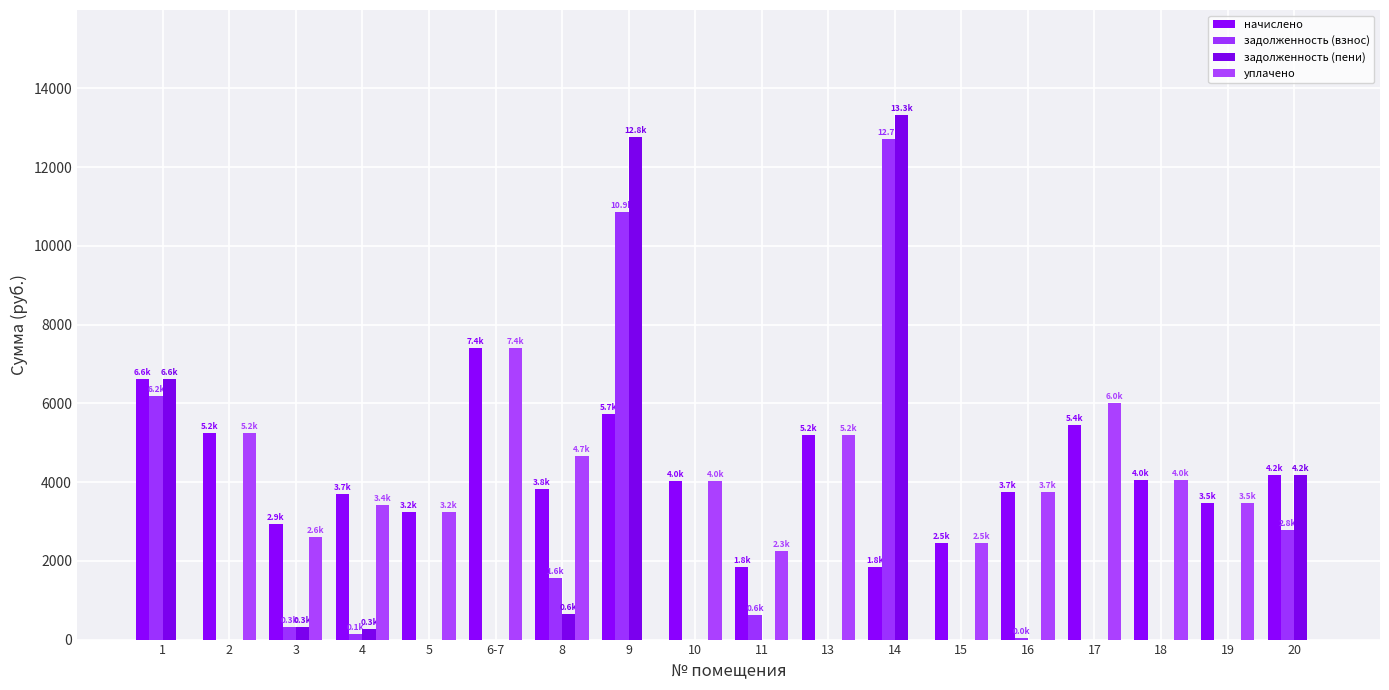

At which category does the chart reach its minimum across all series?

2